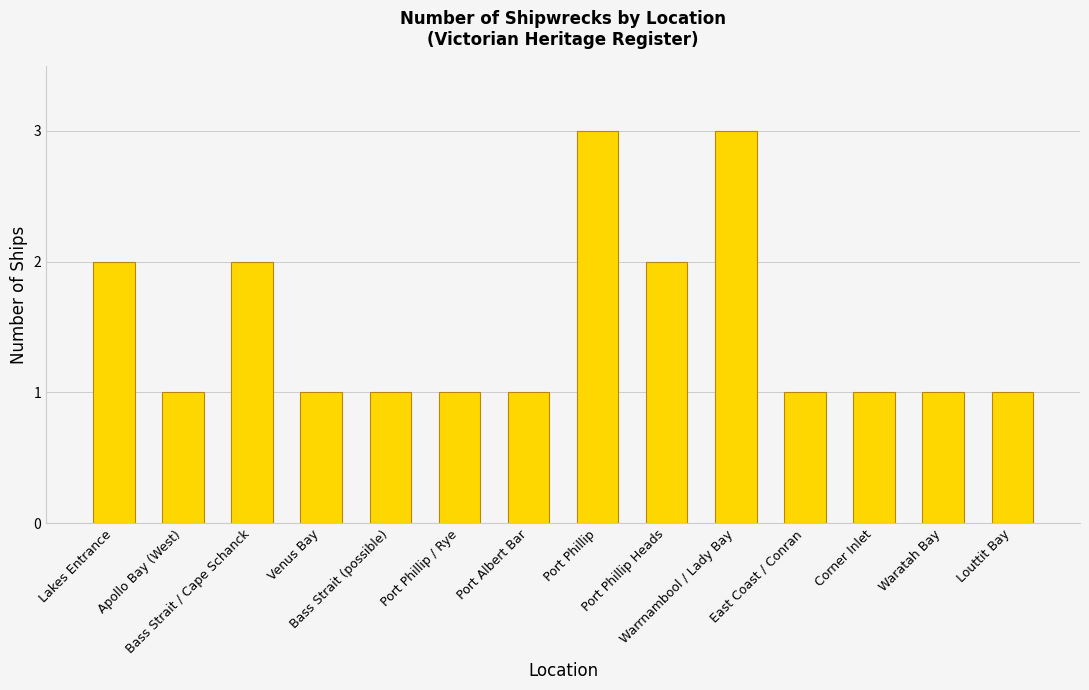

What is the approximate value at Port Phillip Heads?

2